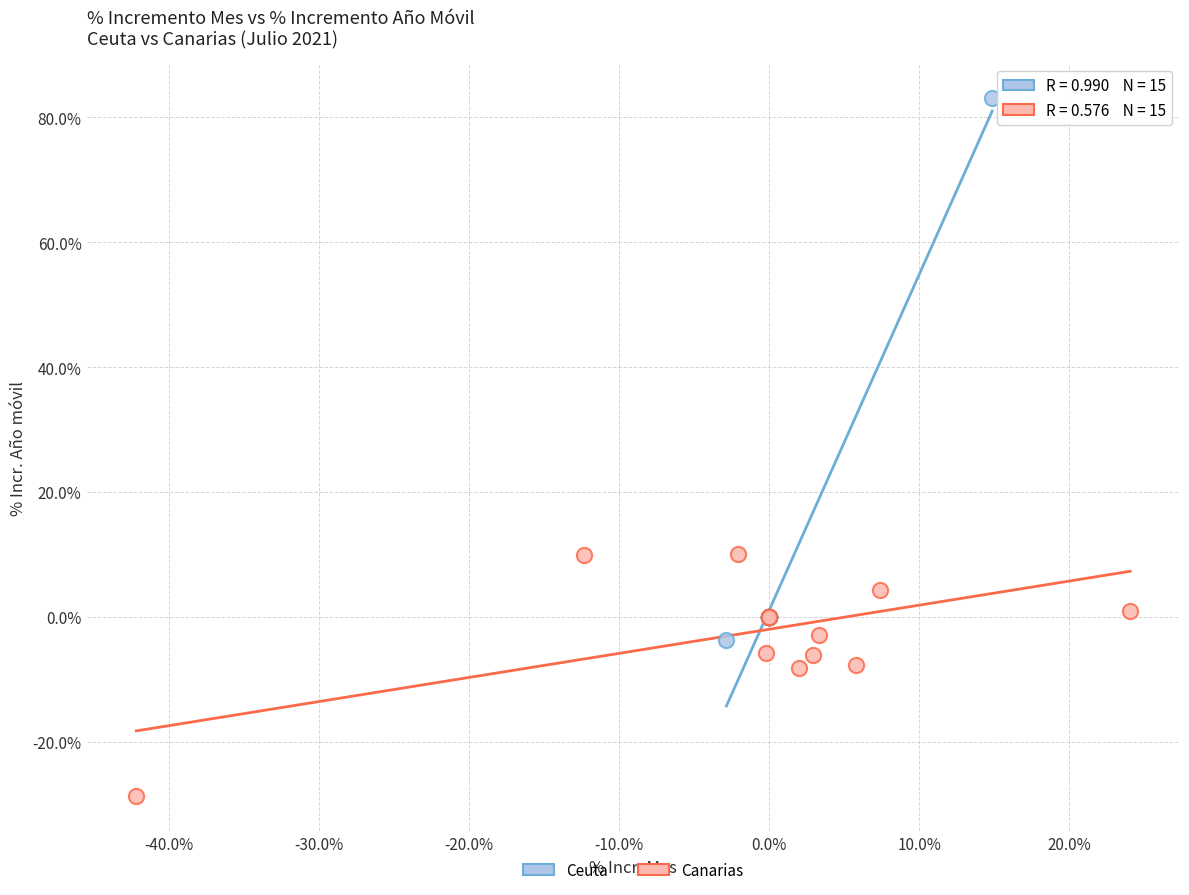

Which series contains the highest Y value?

Ceuta